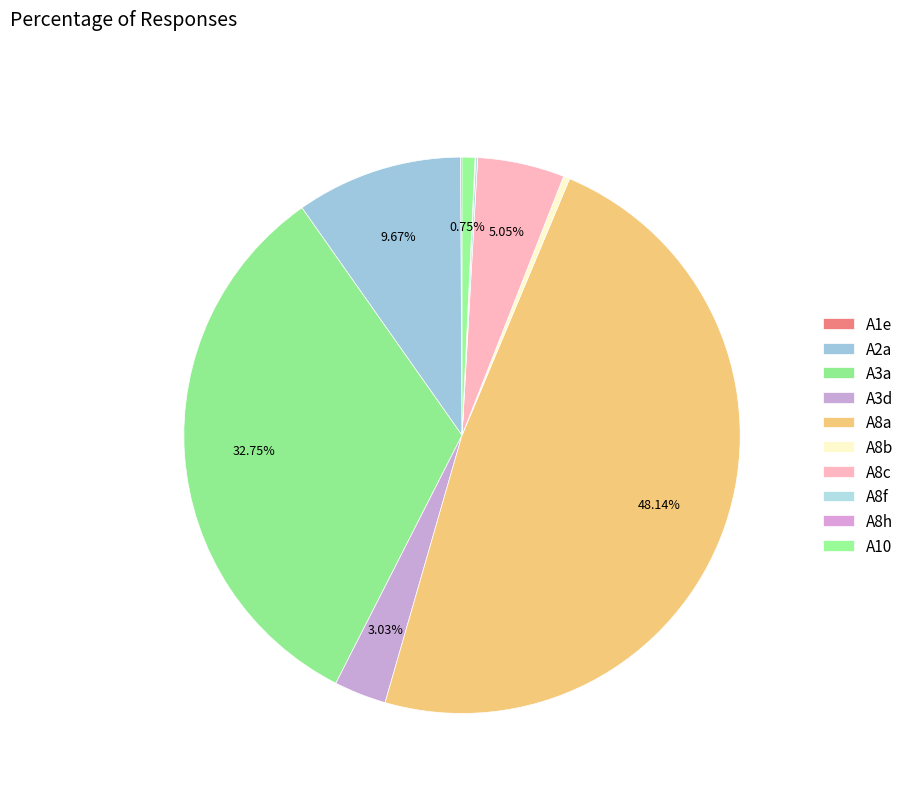

Rank the categories by value from highest to lowest.

A8a, A3a, A2a, A8c, A3d, A10, A8b, A8f, A1e, A8h